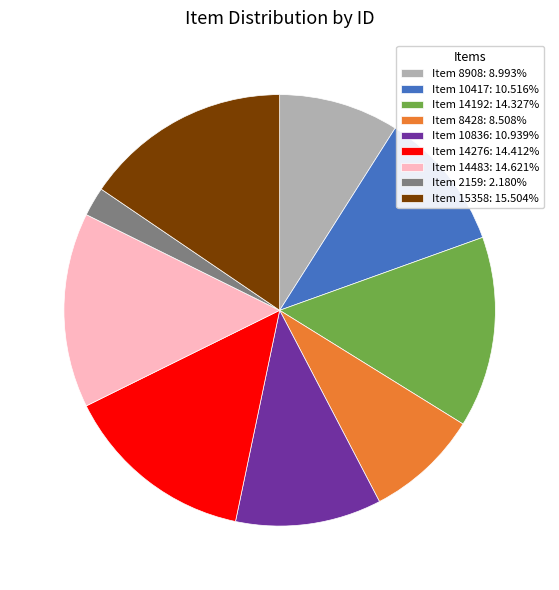

Is it true that Item 8428 is 16% of the pie?

False